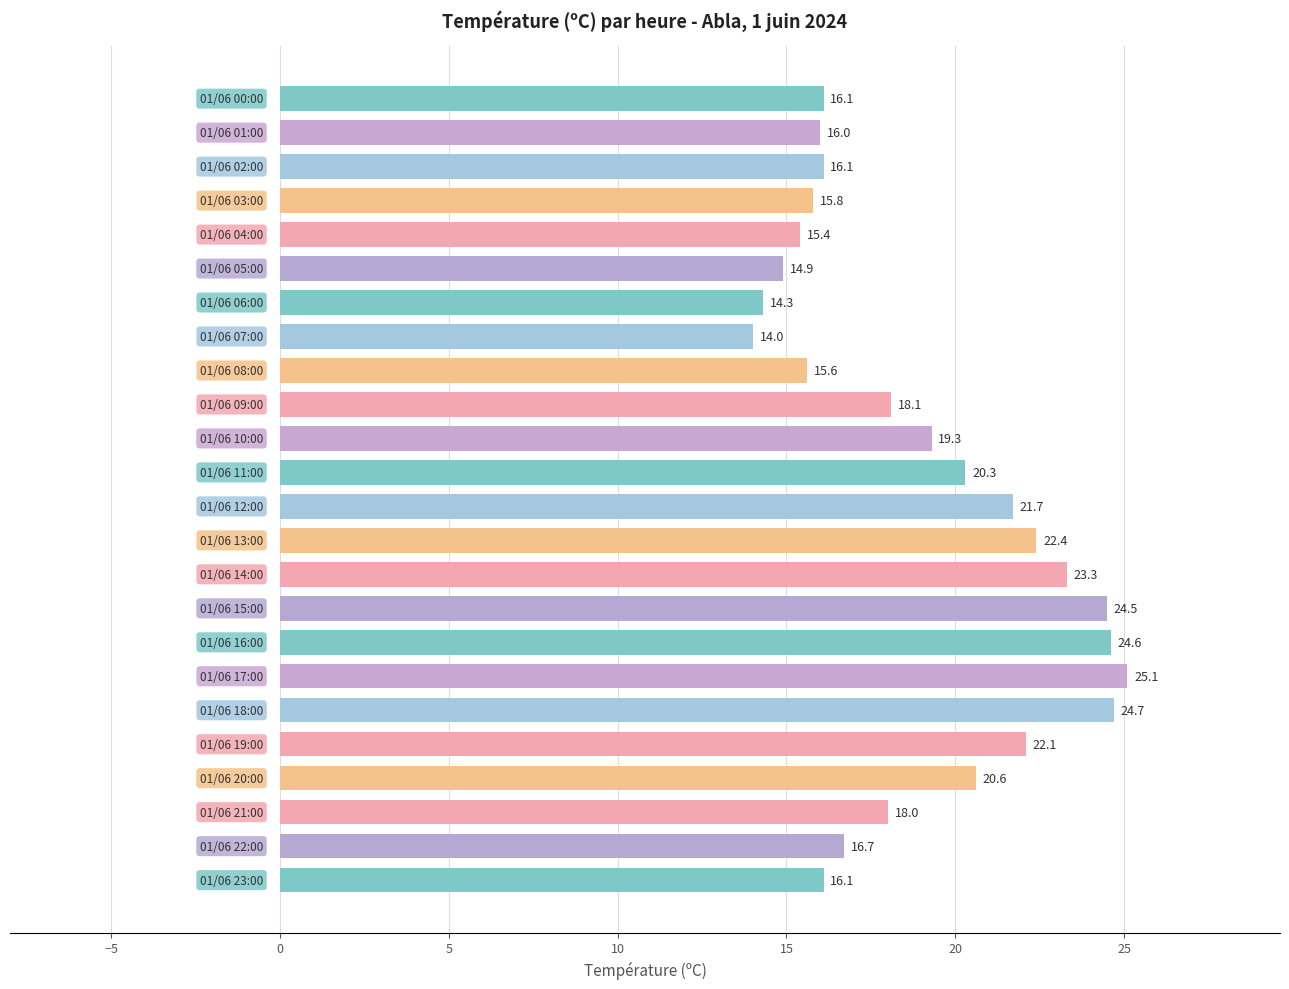

What is the difference between the second highest and second lowest values?

10.4